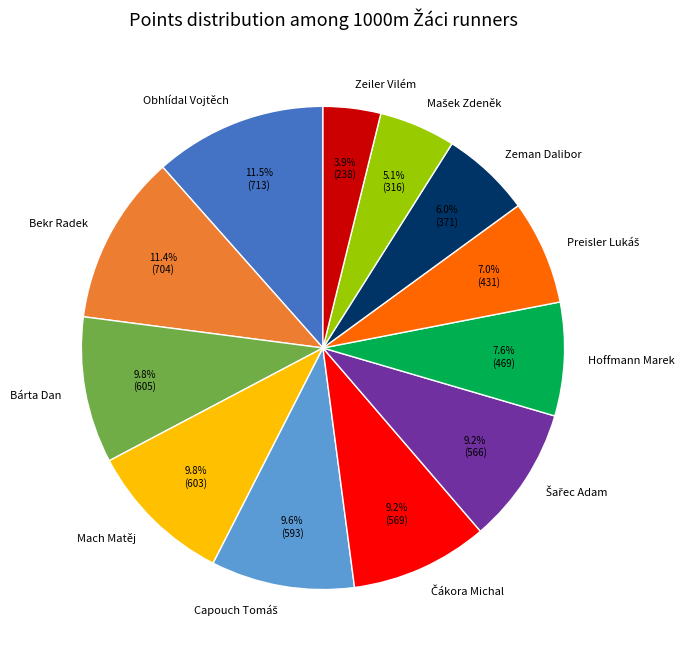

What is the smallest slice in the pie chart?

Zeiler Vilém